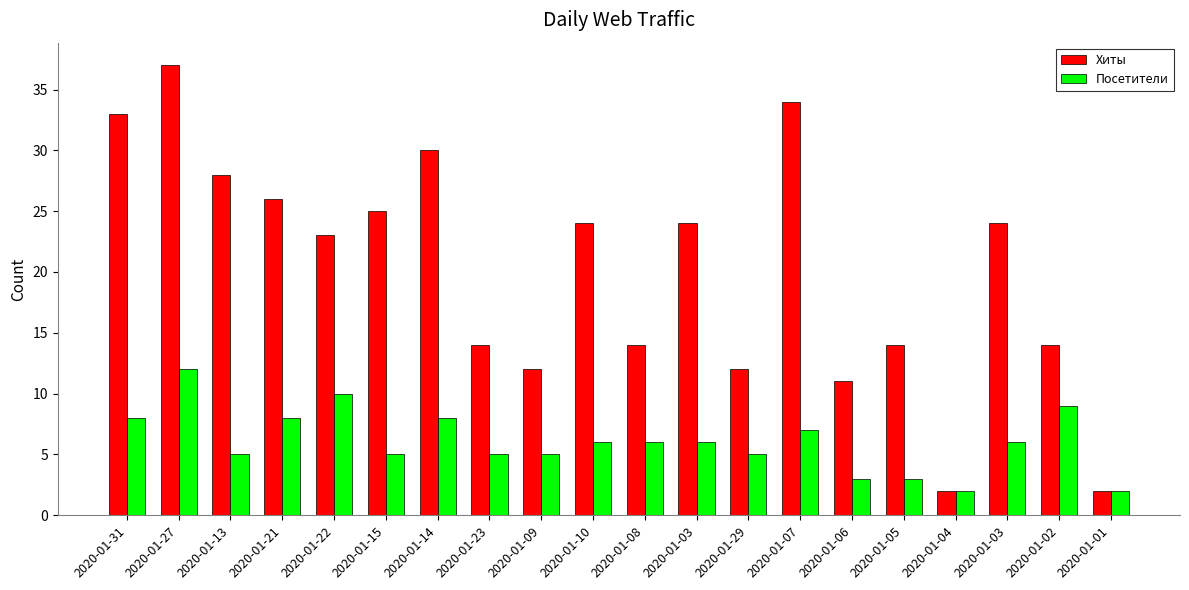

How many groups of bars are there?

20